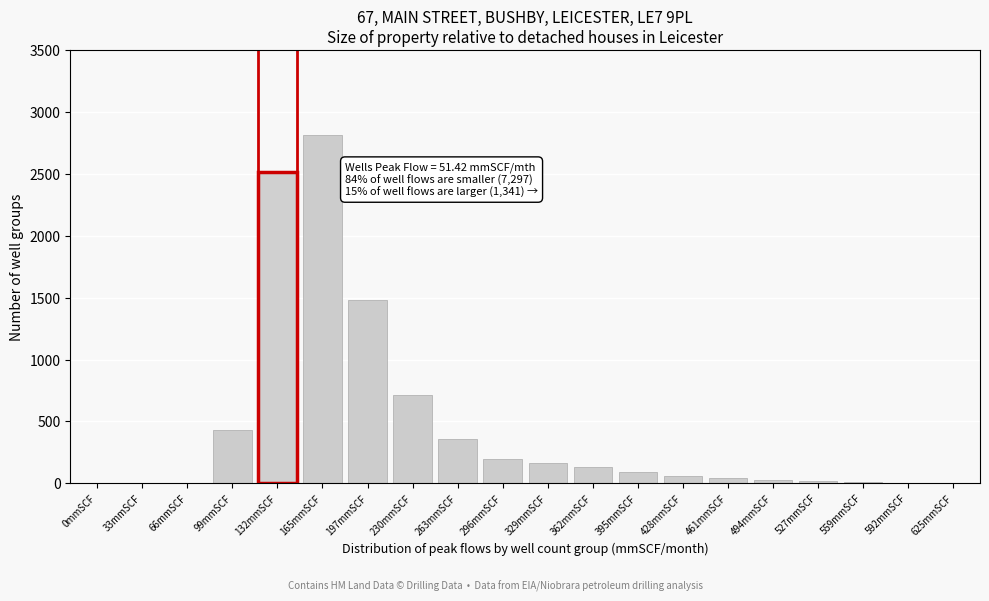

What is the maximum value shown in the chart?

2820